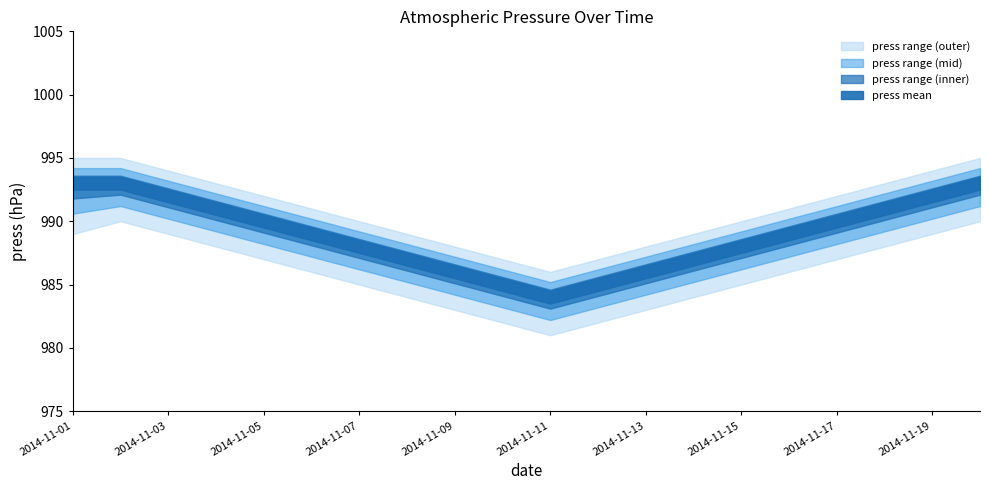

What is the difference between the maximum and minimum values in the press_min series?

9